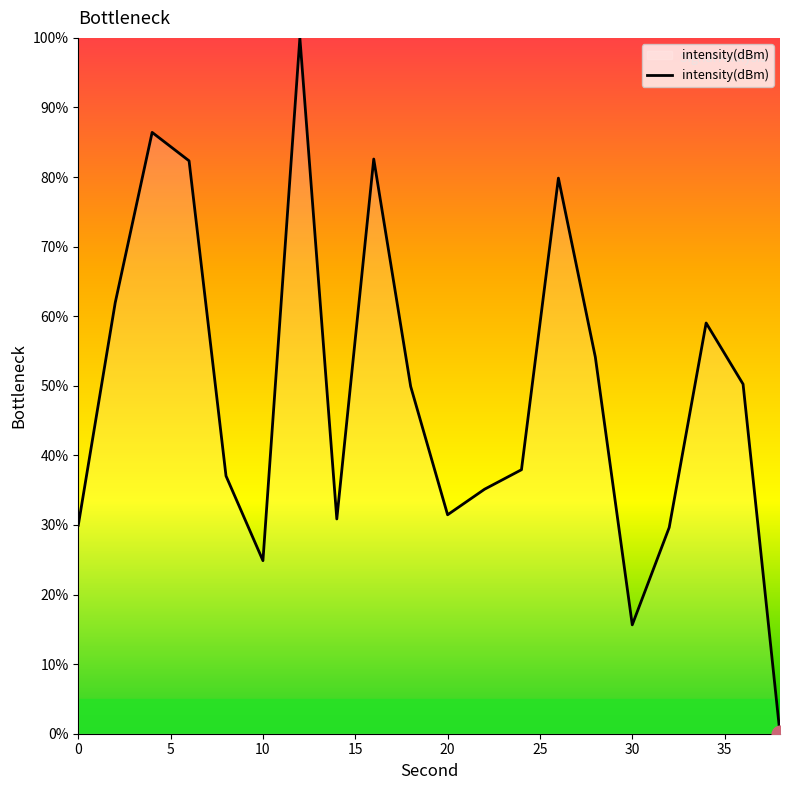

What is the difference between the maximum and minimum values?

100.0